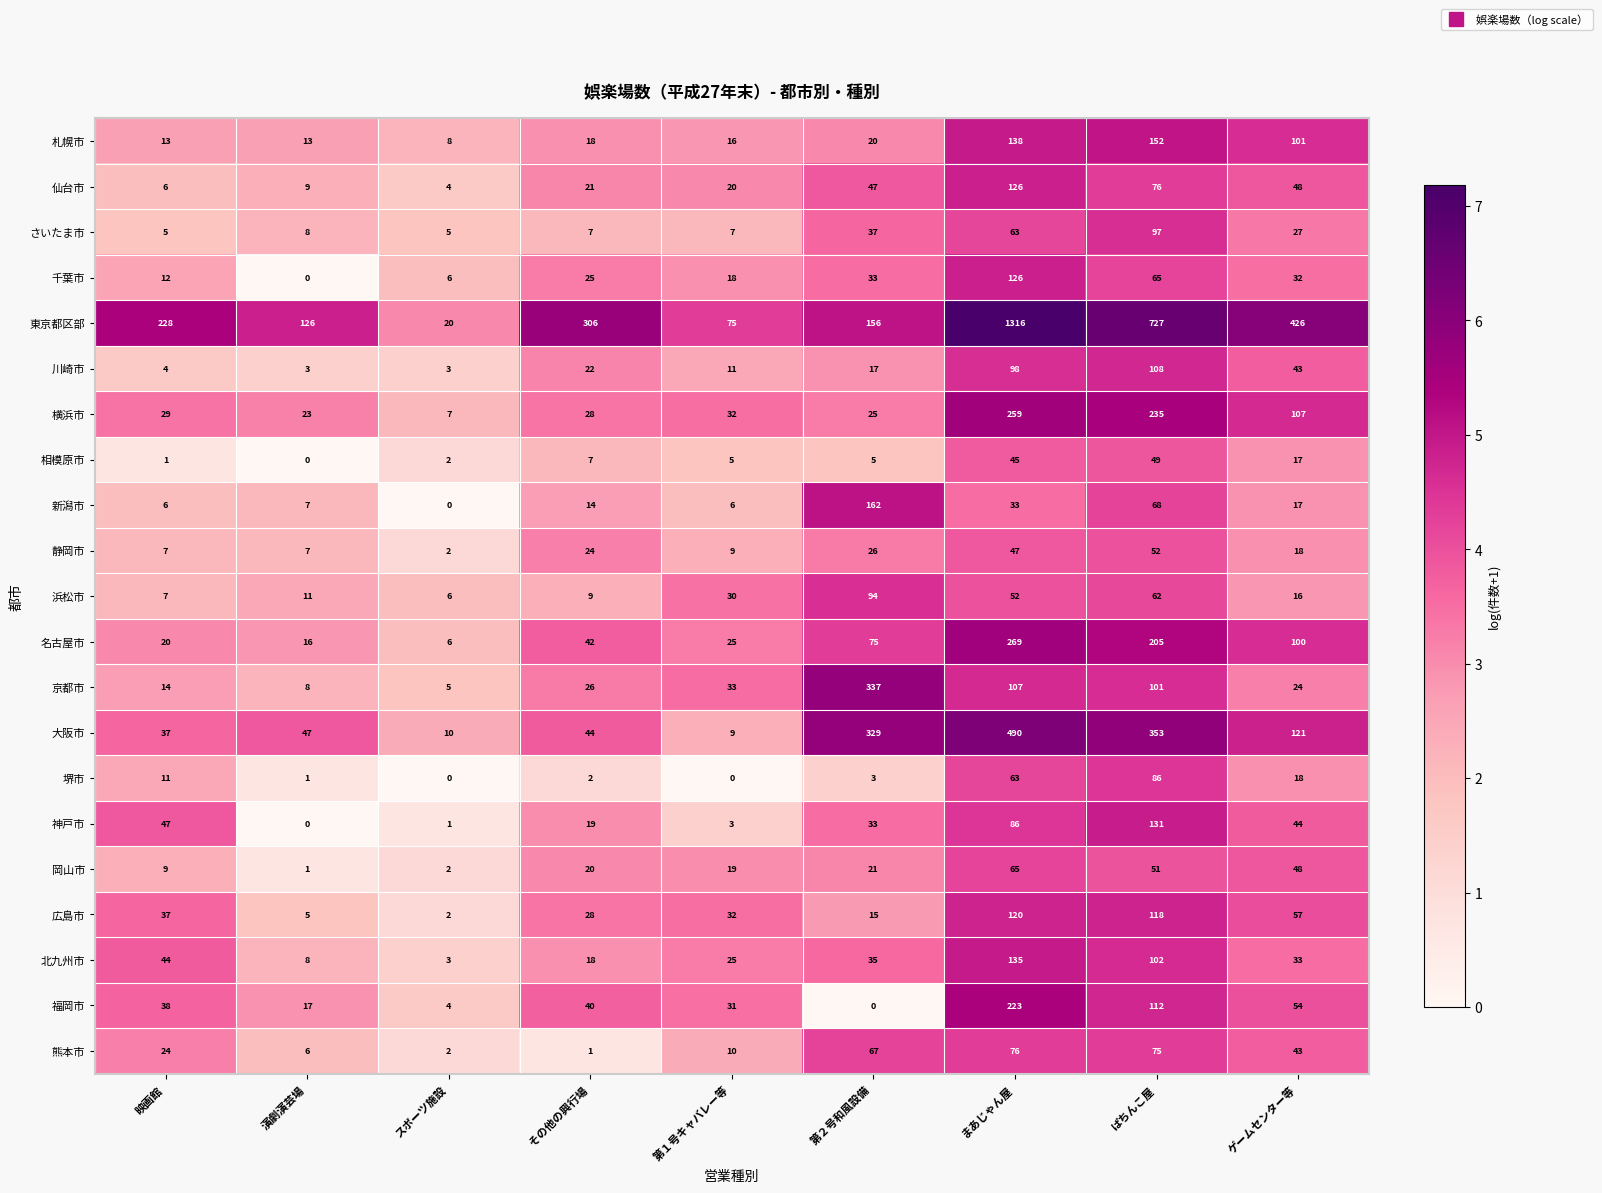

Which series has the largest range (max minus min)?

東京都区部